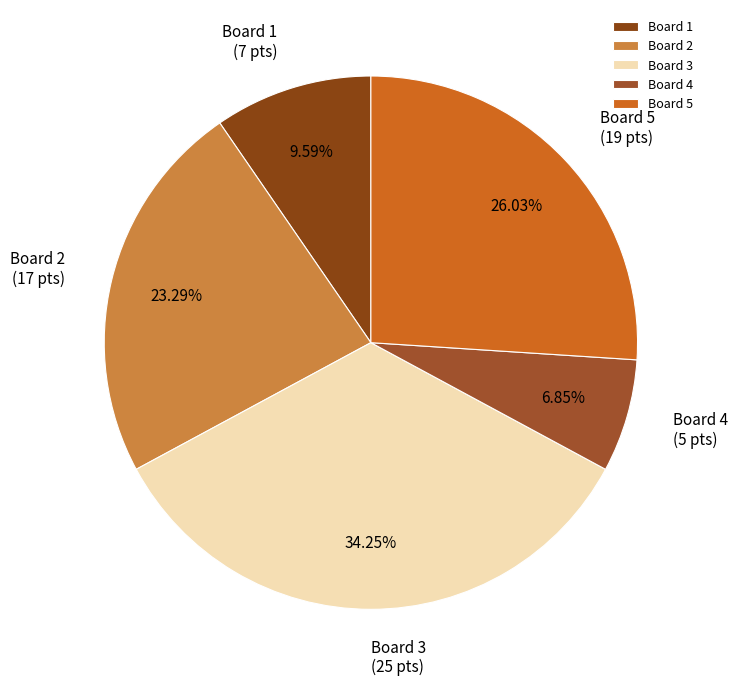

Do Board 2 and Board 3 together represent more than half of the pie?

Yes